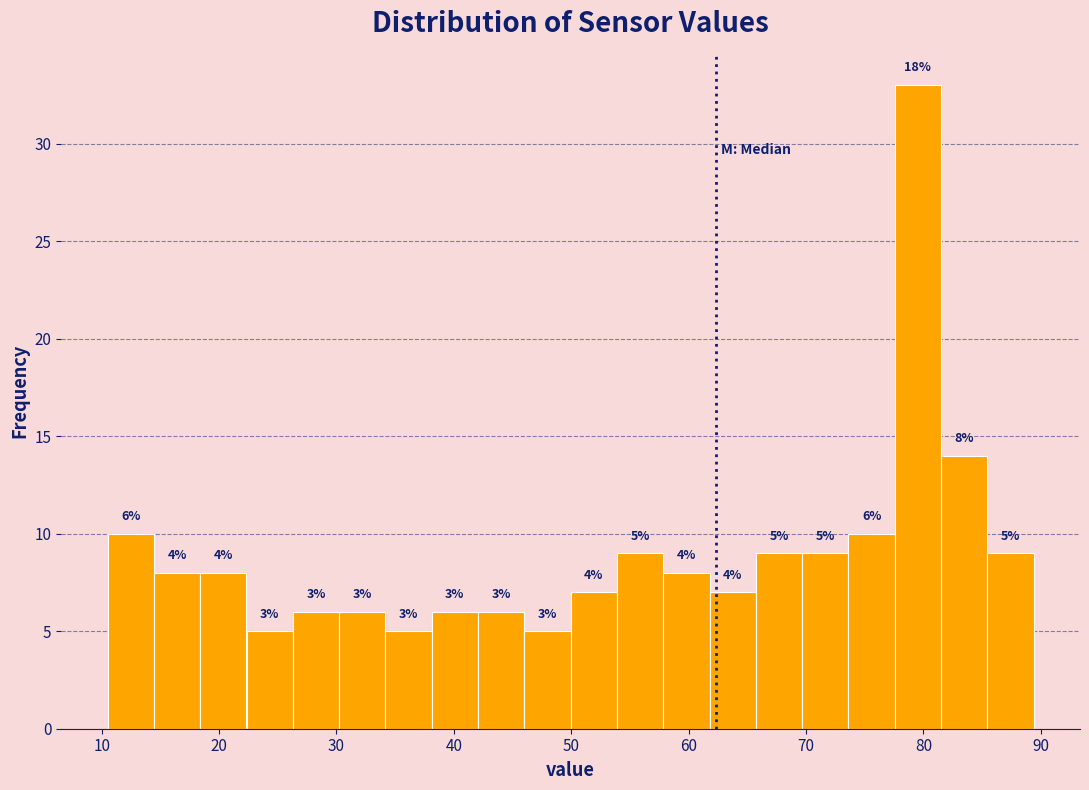

Around what value on the x-axis is the tallest bar? Give the approximate position of its centre, as read against the axis.

80